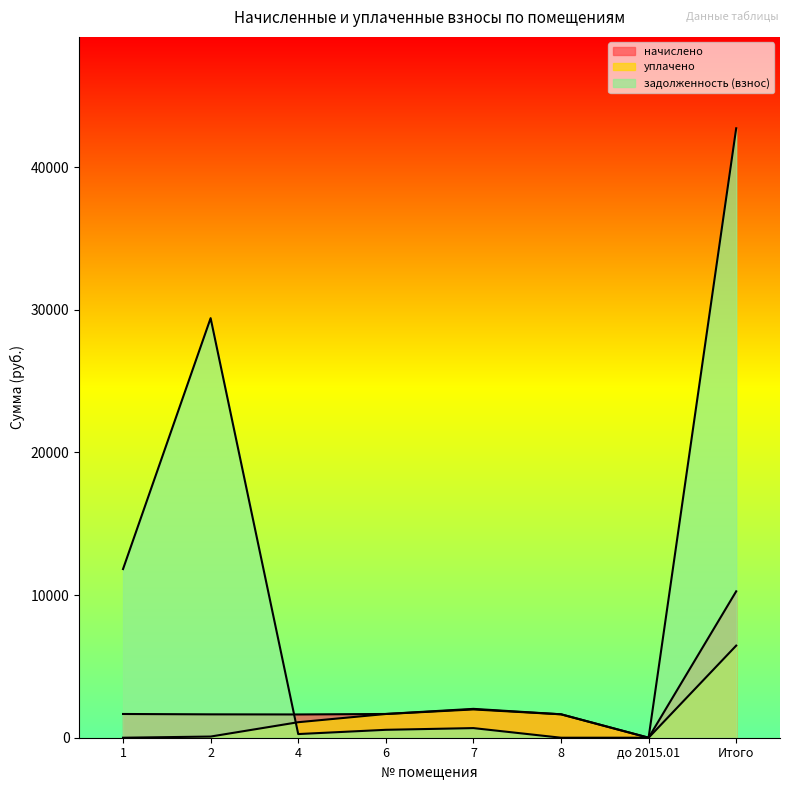

What is the average value of the задолженность (взнос) series?

10681.9